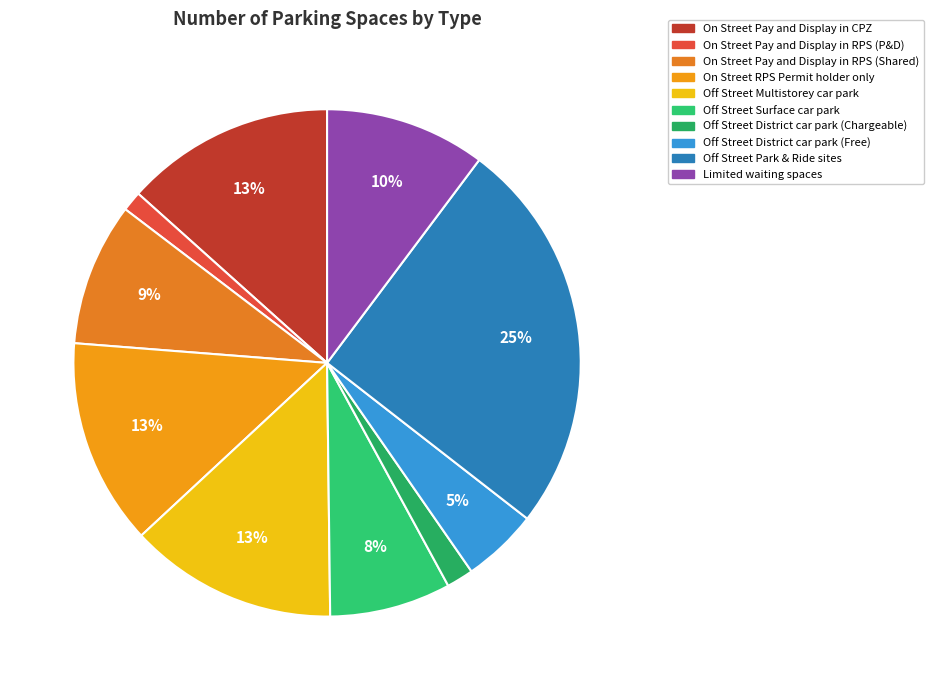

Combined, do Limited waiting spaces and Off Street Surface car park account for over 50%?

No